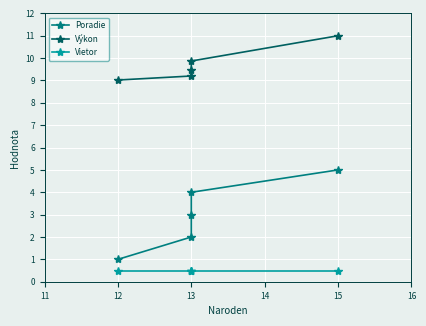

True or false: Poradie has a value of 2.0 at 13.

False